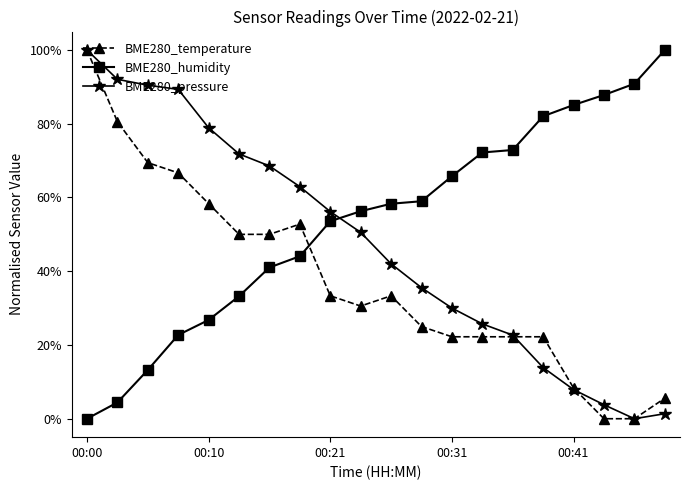

Rank the series by their average value, from lowest to highest.

BME280_temperature, BME280_pressure, BME280_humidity